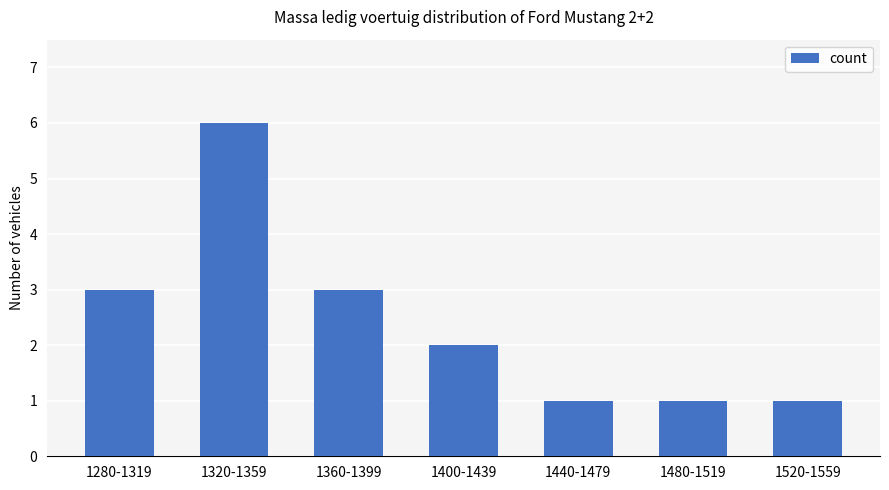

Is it true that the value at 1320-1359 is 1?

False